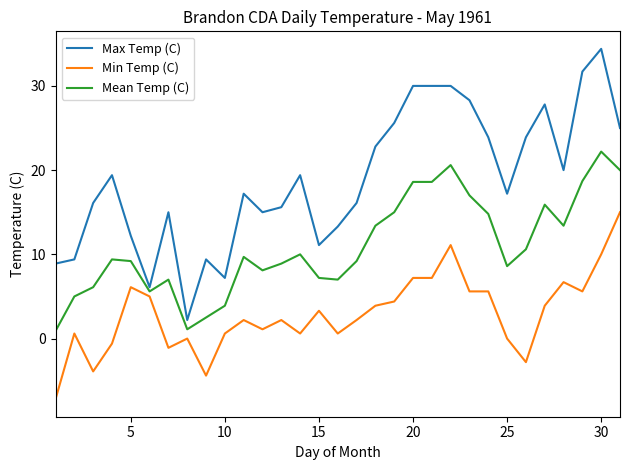

Rank the series by their maximum value, from highest to lowest.

Max Temp (C), Mean Temp (C), Min Temp (C)